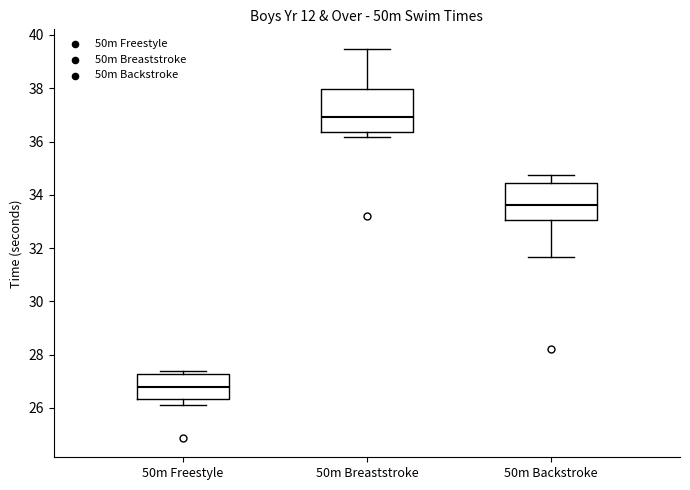

Comparing the boxes themselves (not the whiskers), which one is the tallest?

50m Breaststroke